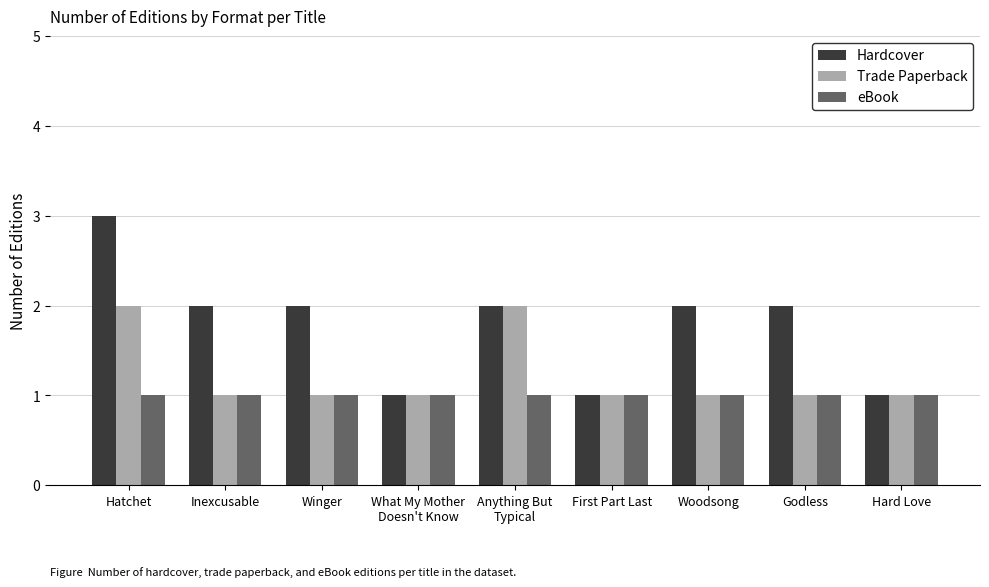

What is the difference between the highest and lowest values at Anything But
Typical?

1